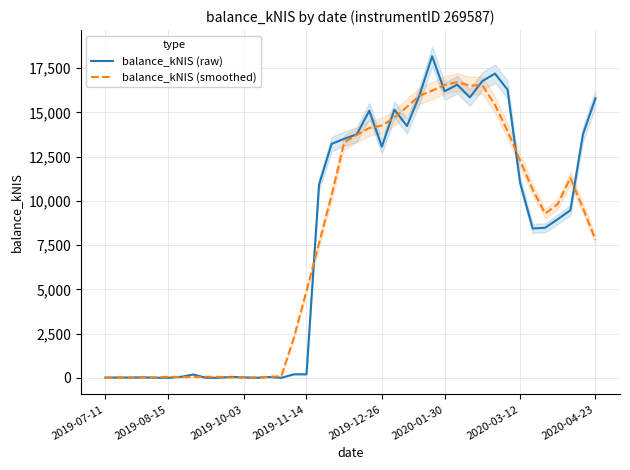

The value of balance_kNIS (raw) at 29 is 15842.3. True or false?

True